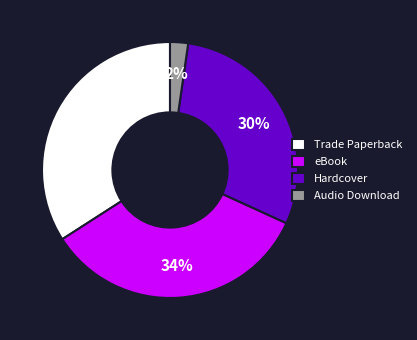

Between Trade Paperback and Hardcover, which is larger?

Trade Paperback